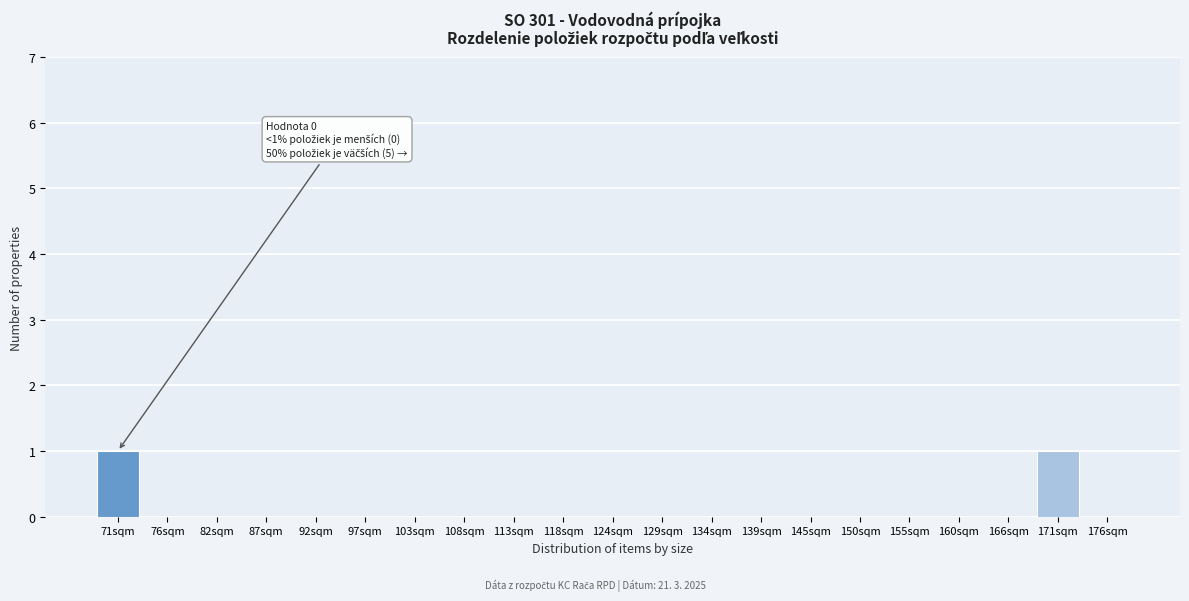

Reading left to right, transcribe all the data shown in this chart.

71sqm=1	76sqm=0	82sqm=0	87sqm=0	92sqm=0	97sqm=0	103sqm=0	108sqm=0	113sqm=0	118sqm=0	124sqm=0	129sqm=0	134sqm=0	139sqm=0	145sqm=0	150sqm=0	155sqm=0	160sqm=0	166sqm=0	171sqm=1	176sqm=0